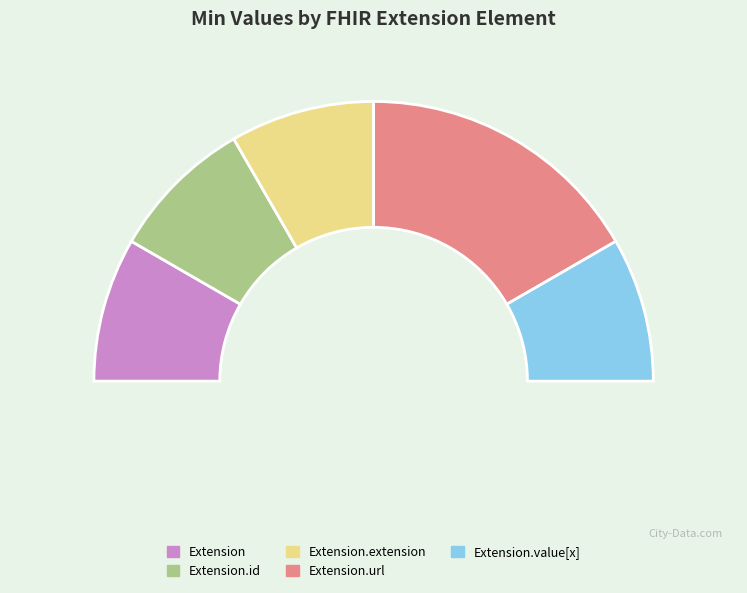

How many segments does this pie chart have?

5